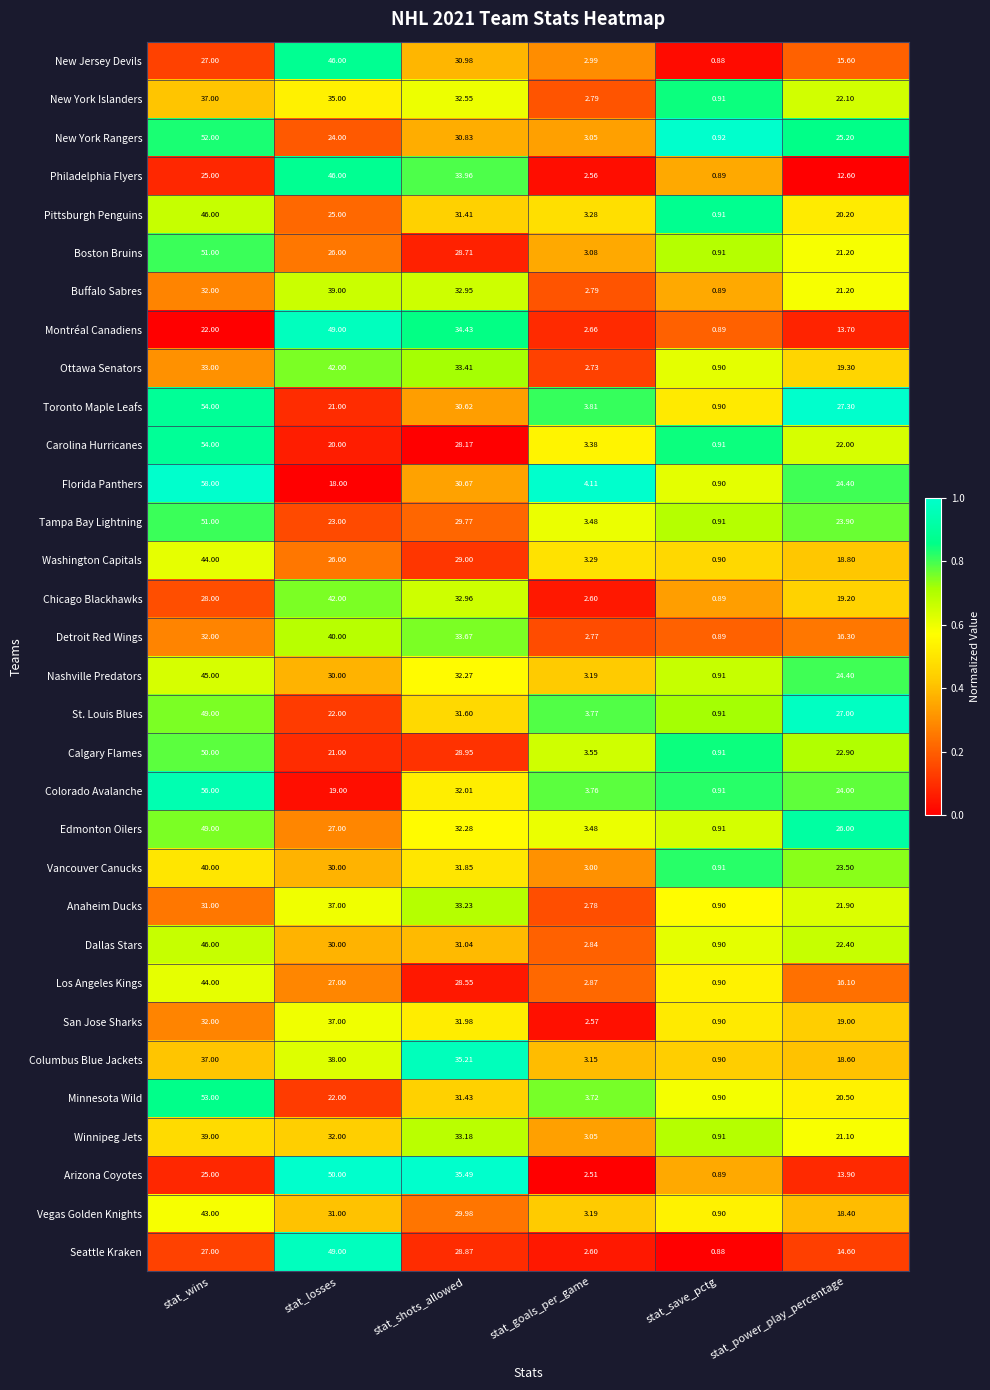

At which category does the chart reach its peak across all series?

stat_wins